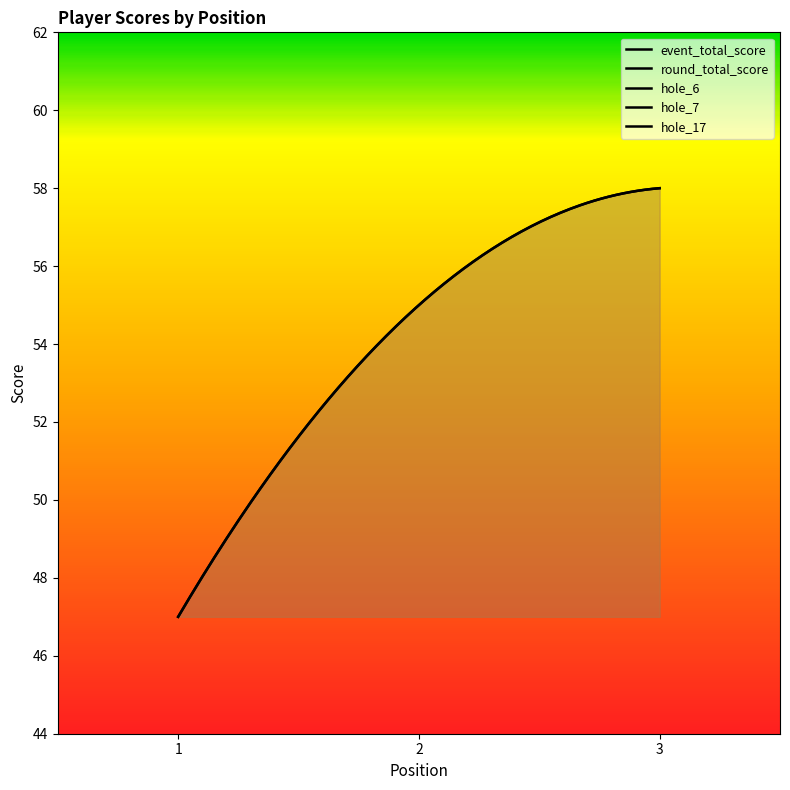

What value does the event_total_score series have at 1, to the nearest 10?

50